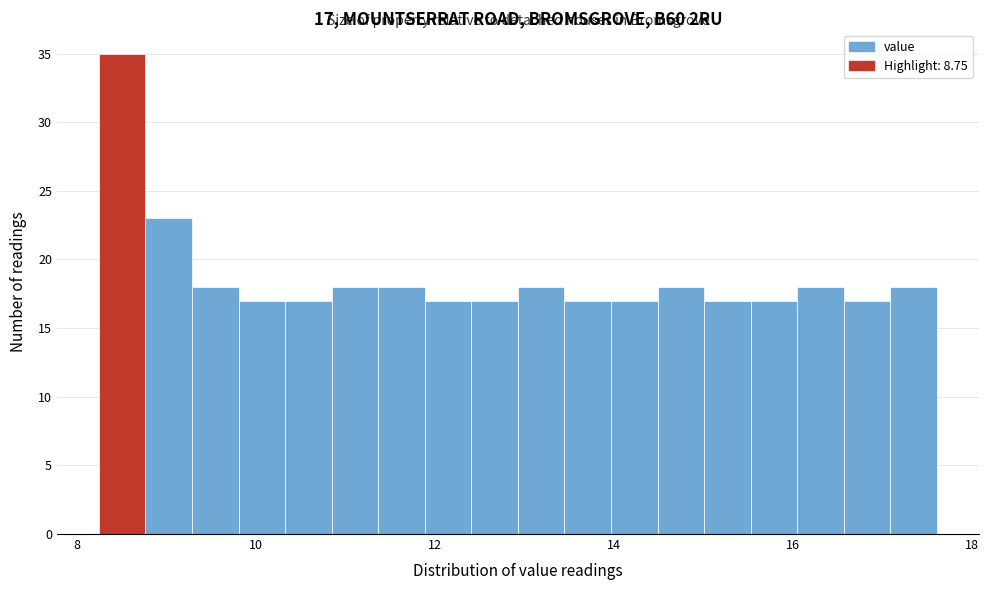

Around what value on the x-axis is the tallest bar? Give the approximate position of its centre, as read against the axis.

8.6